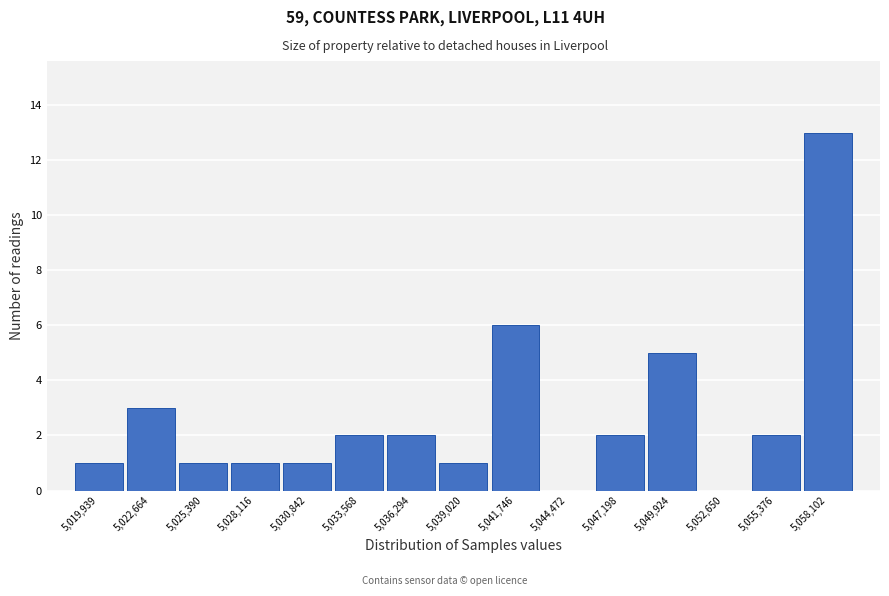

Reading left to right, extract all data points from this chart.

5,019,939=1	5,022,664=3	5,025,390=1	5,028,116=1	5,030,842=1	5,033,568=2	5,036,294=2	5,039,020=1	5,041,746=6	5,044,472=0	5,047,198=2	5,049,924=5	5,052,650=0	5,055,376=2	5,058,102=13